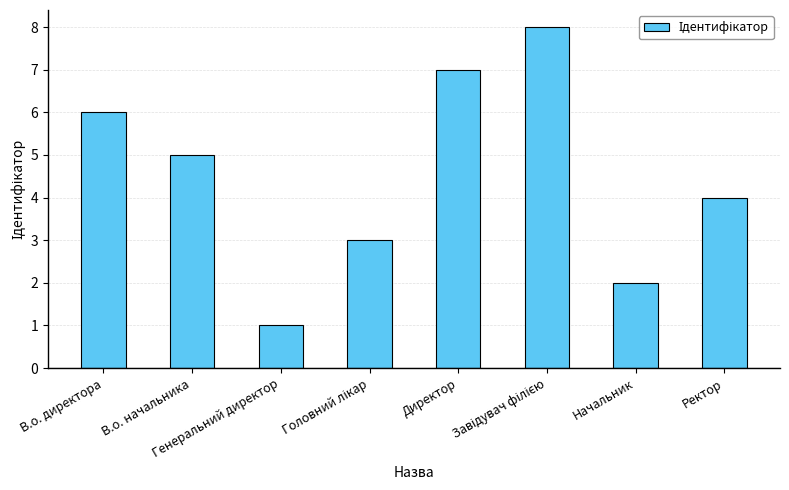

What is the maximum value shown in the chart?

8